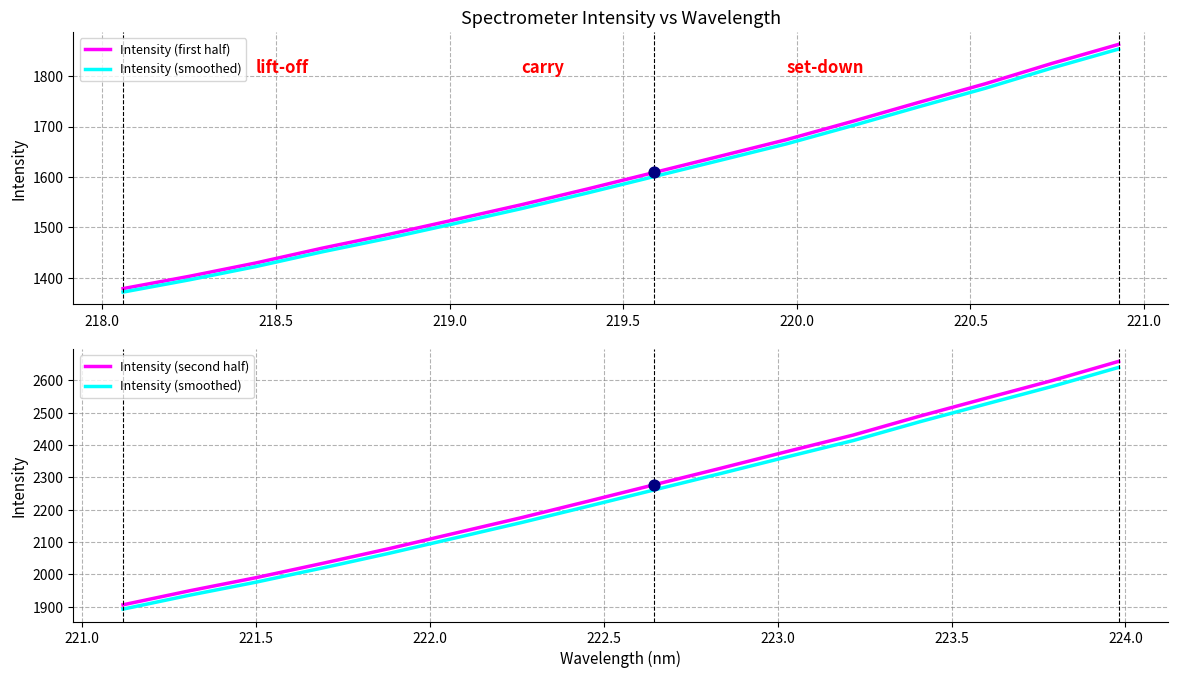

Is the value of Intensity (smoothed) at 13 greater than the value of Intensity (first half) at 12?

Yes